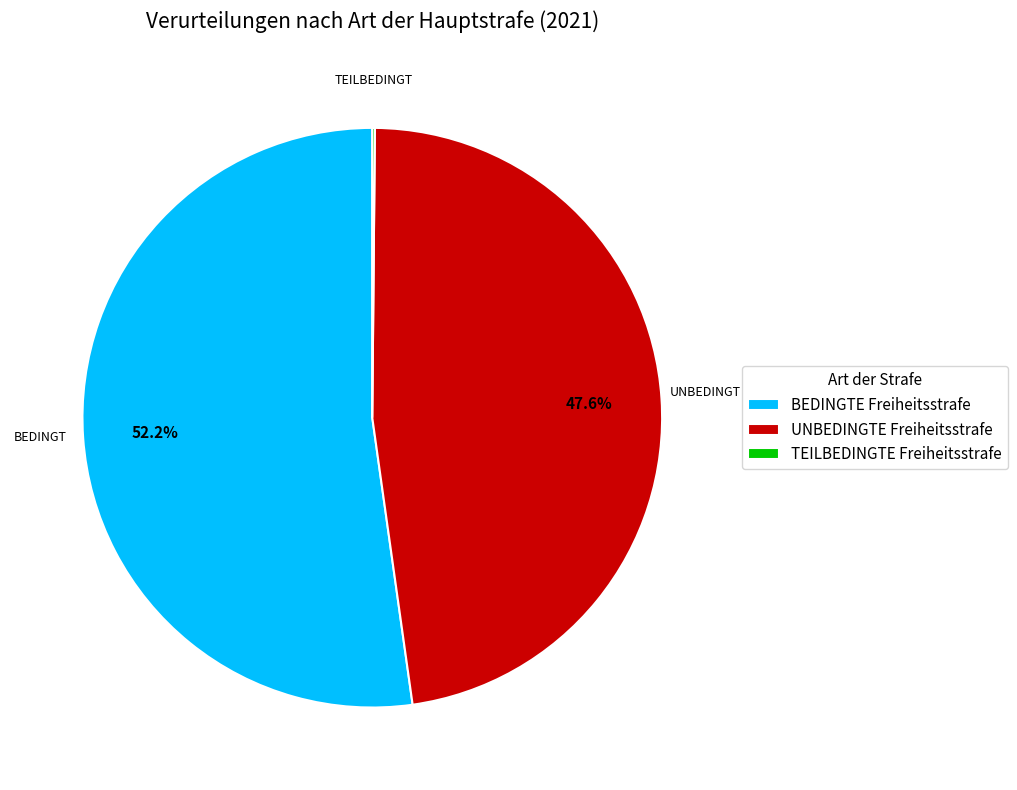

Is BEDINGTE Freiheitsstrafe the majority of the pie?

Yes